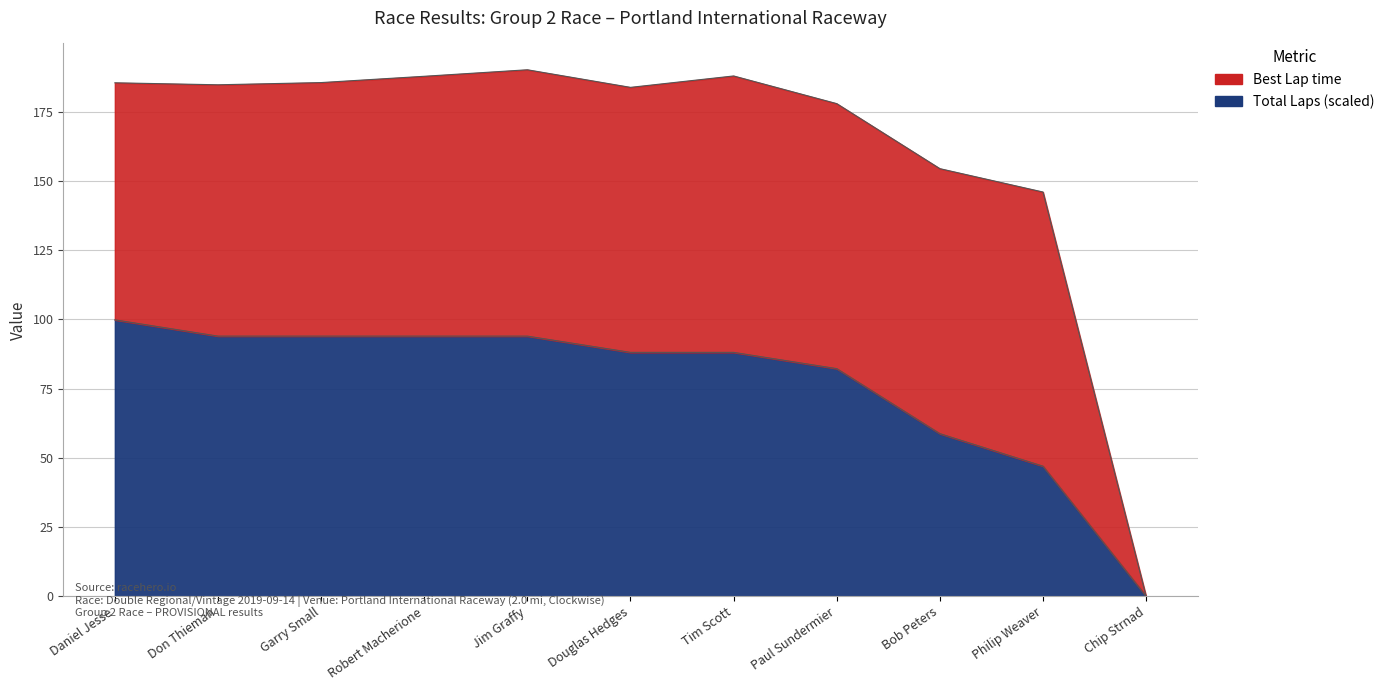

How many values are above zero?

10